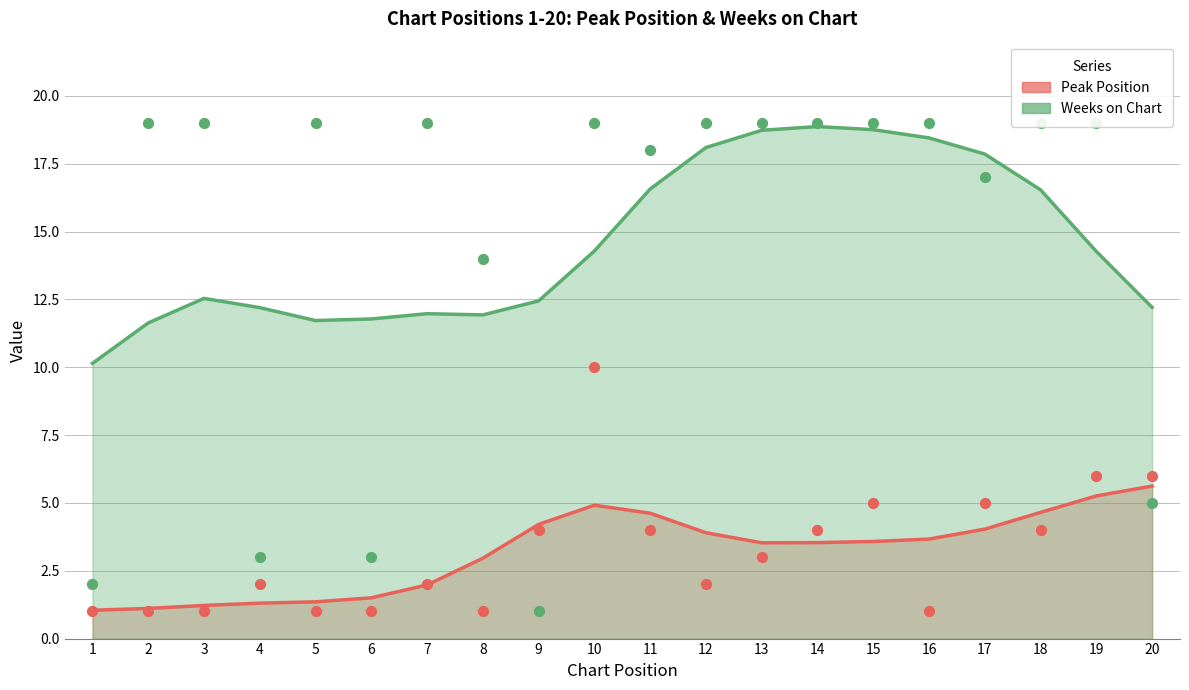

Which series has the largest Y range (max minus min)?

Weeks on Chart